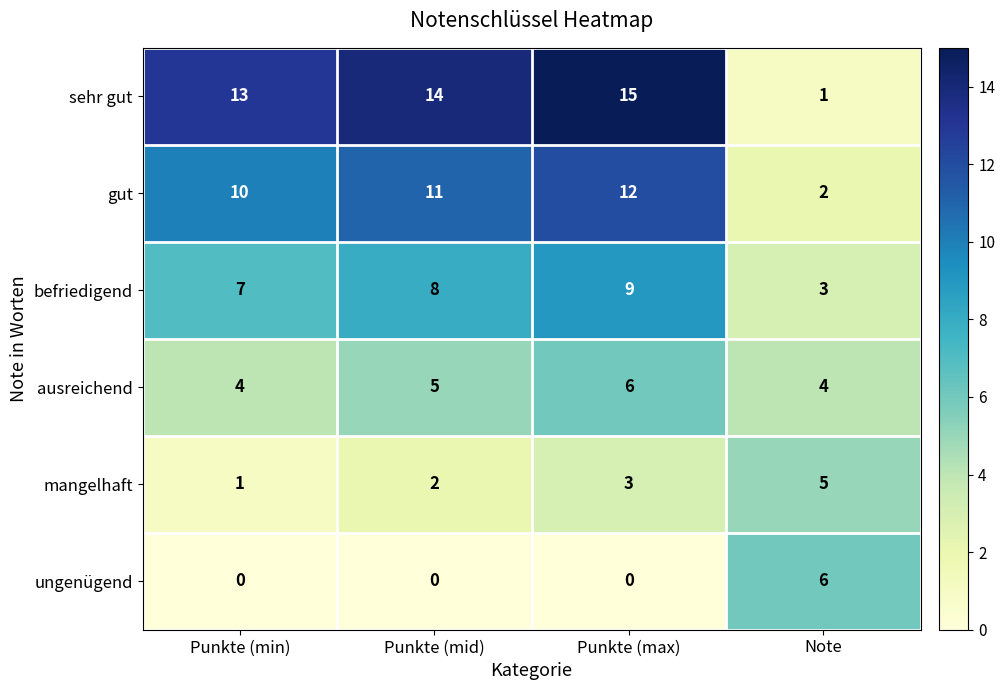

Reading left to right, extract all data points from this chart.

sehr gut: Punkte (min)=13	Punkte (mid)=14	Punkte (max)=15	Note=1
gut: Punkte (min)=10	Punkte (mid)=11	Punkte (max)=12	Note=2
befriedigend: Punkte (min)=7	Punkte (mid)=8	Punkte (max)=9	Note=3
ausreichend: Punkte (min)=4	Punkte (mid)=5	Punkte (max)=6	Note=4
mangelhaft: Punkte (min)=1	Punkte (mid)=2	Punkte (max)=3	Note=5
ungenügend: Punkte (min)=0	Punkte (mid)=0	Punkte (max)=0	Note=6